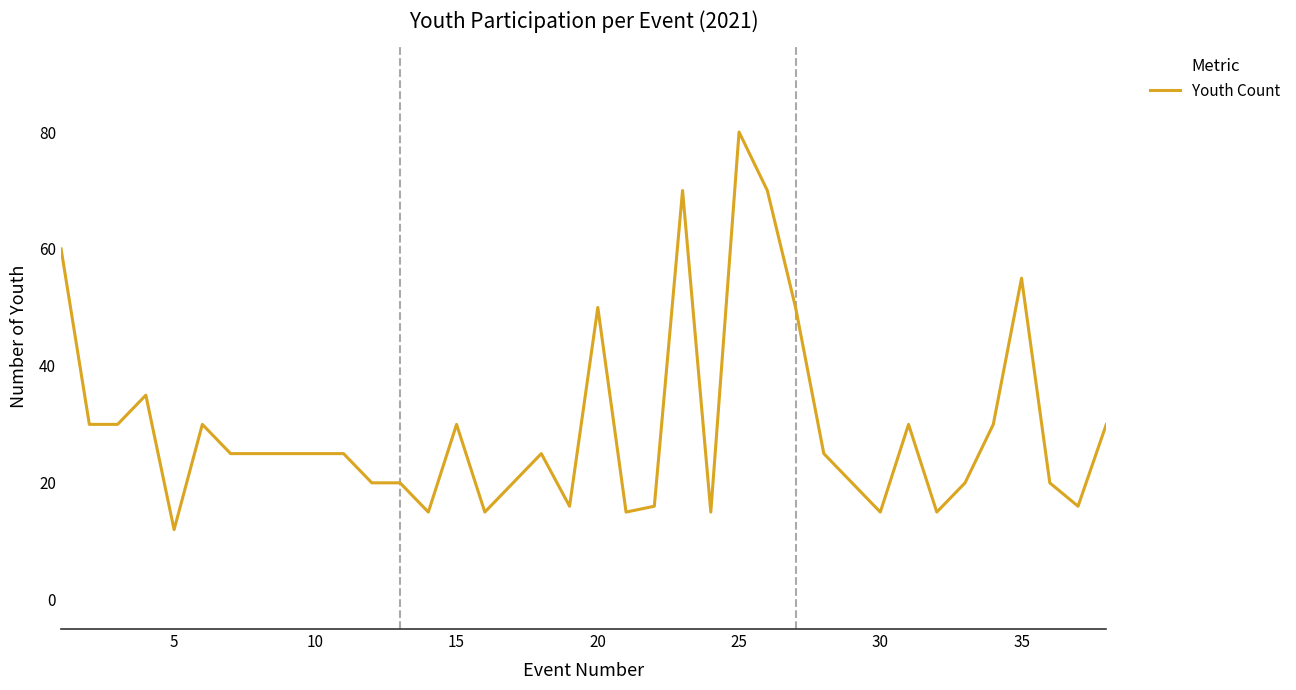

What is the difference between the maximum and minimum values?

68